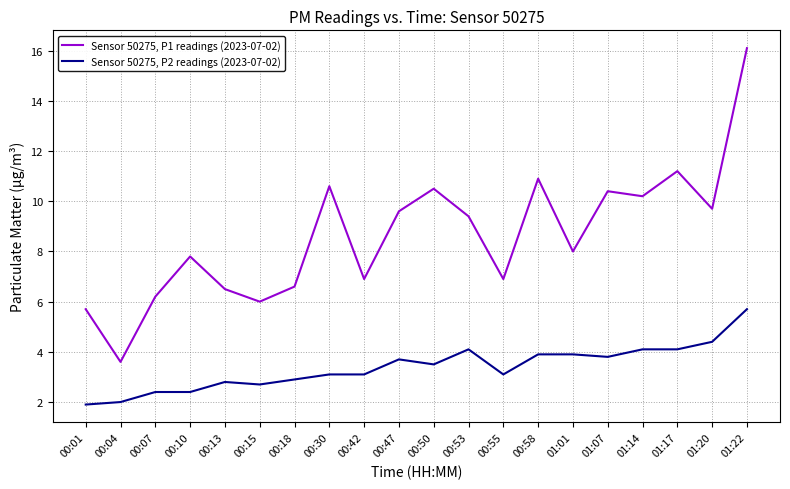

True or false: Sensor 50275, P1 readings (2023-07-02) and Sensor 50275, P2 readings (2023-07-02) cross at least once.

False